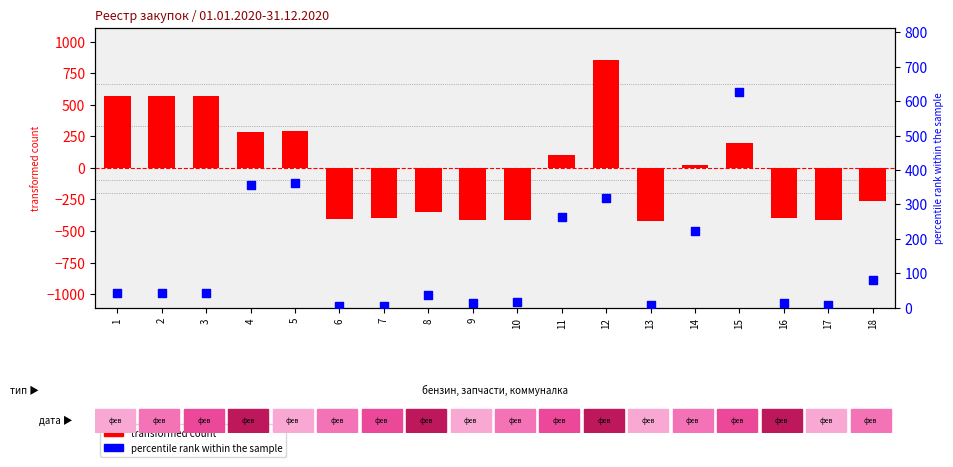

At which category is the sum across all series the highest?

12